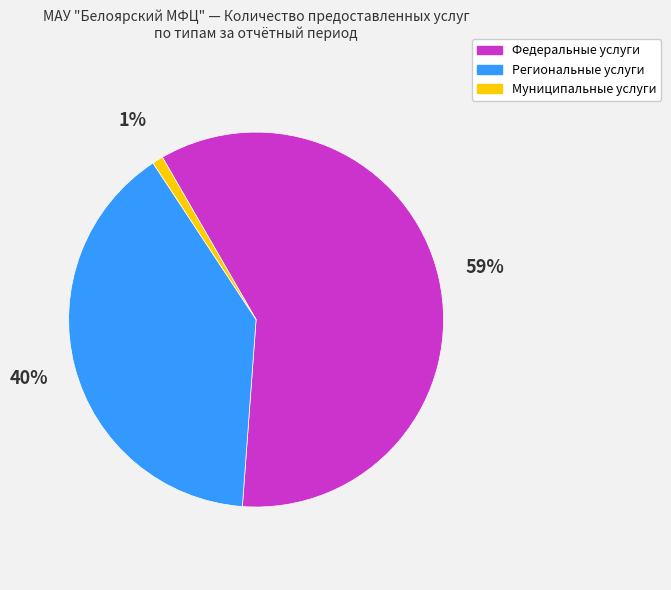

Does any single category account for the majority?

Yes